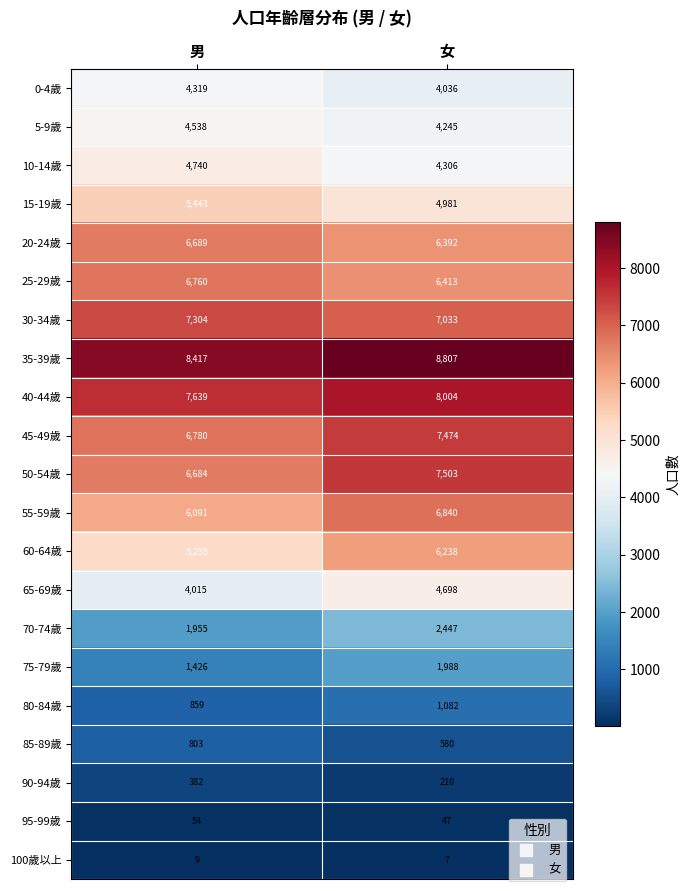

What is the difference between the 70-74歲 values at 女 and 男?

492